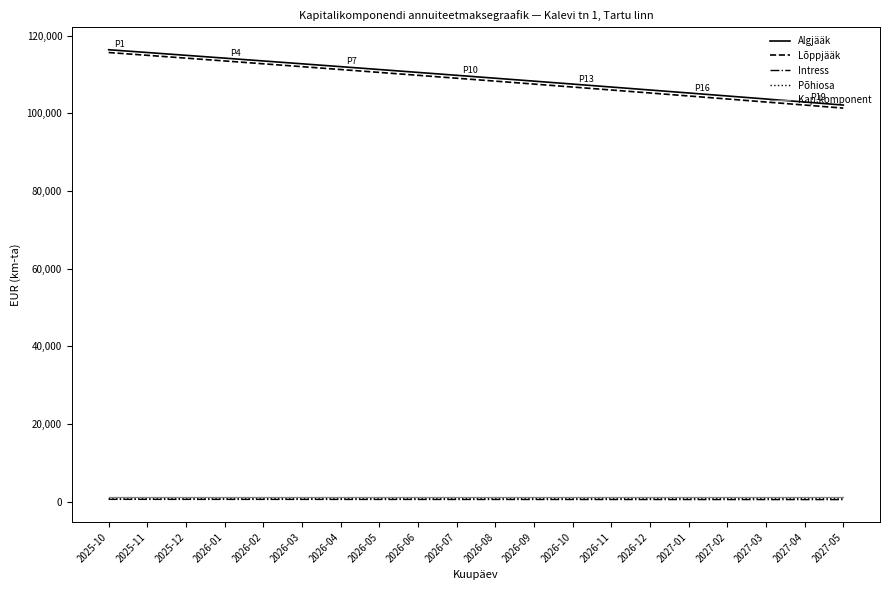

Which series has the widest spread of values?

Lõppjääk